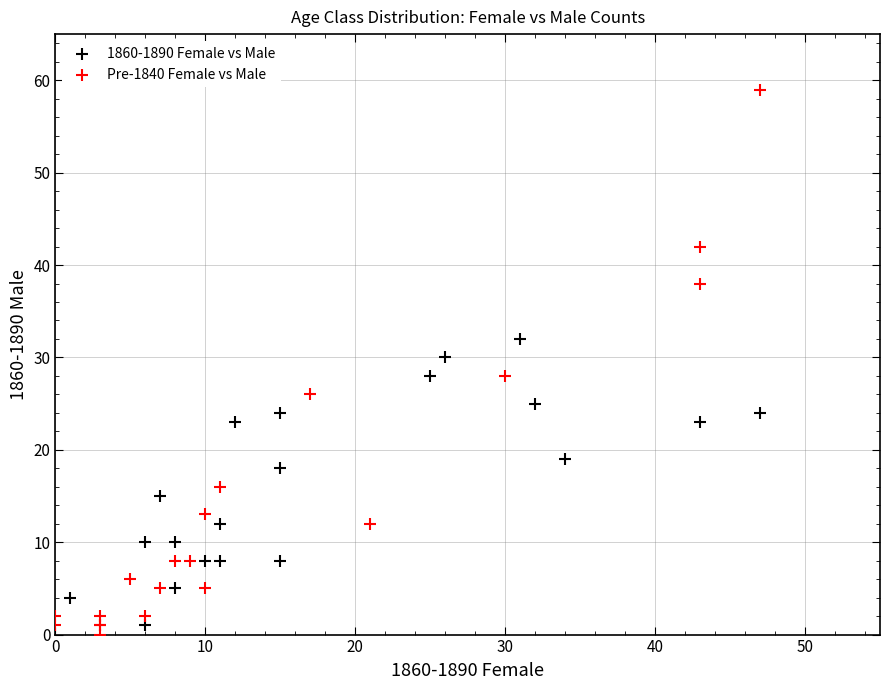

Which series has the largest Y range (max minus min)?

Pre-1840 Female vs Male